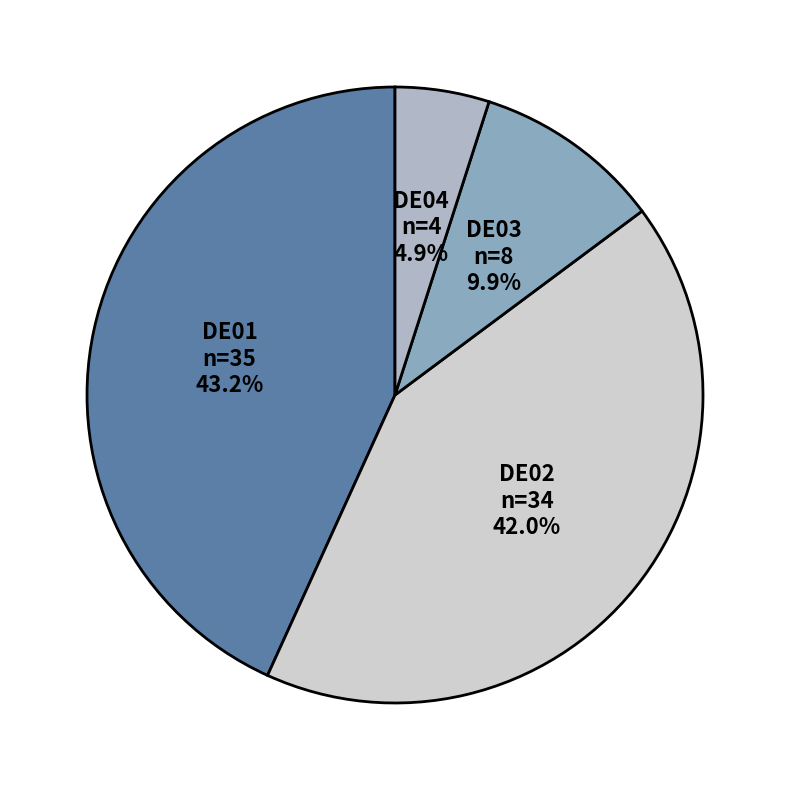

To the nearest percent, what is the difference between the DE04 and DE01 slice percentages?

38%